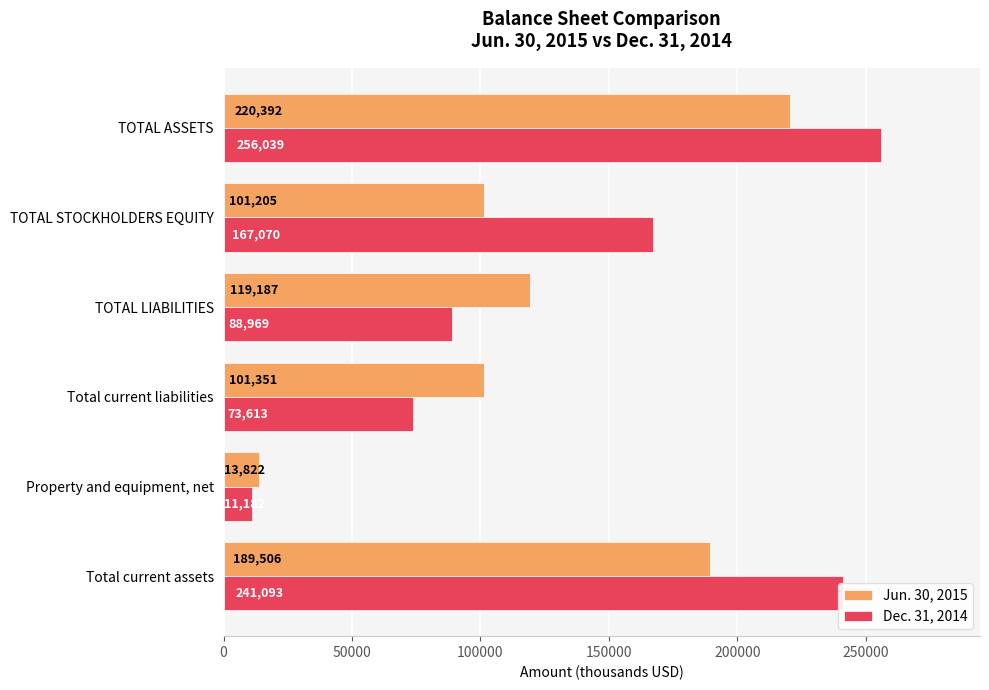

List the series in order of their overall mean, lowest first.

Jun. 30, 2015, Dec. 31, 2014